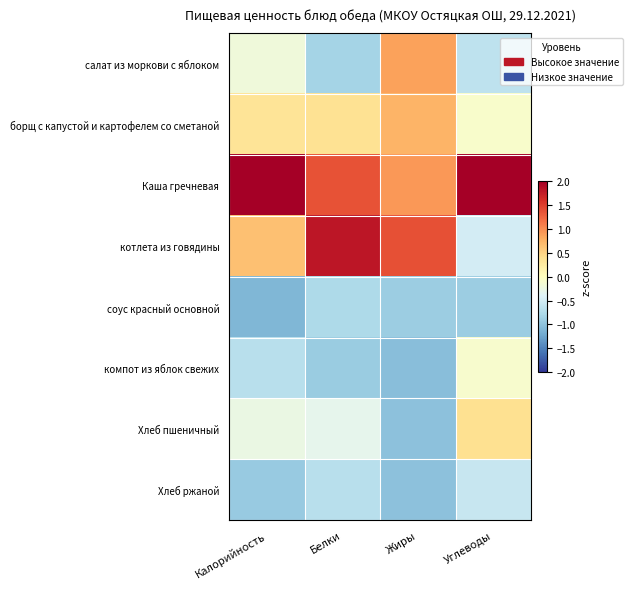

At how many categories does at least one series exceed 0?

4